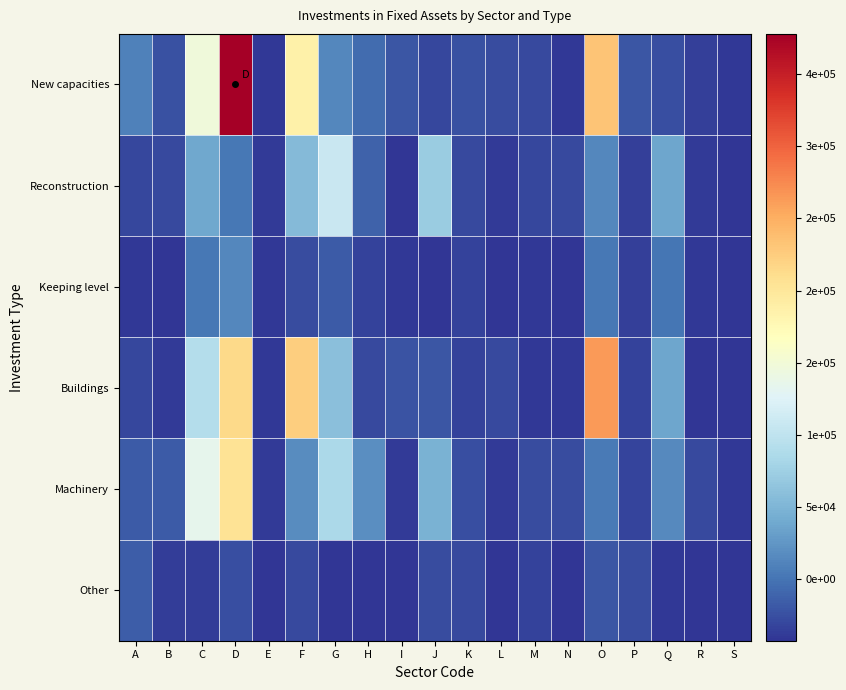

Which series has the largest total across all categories?

New capacities